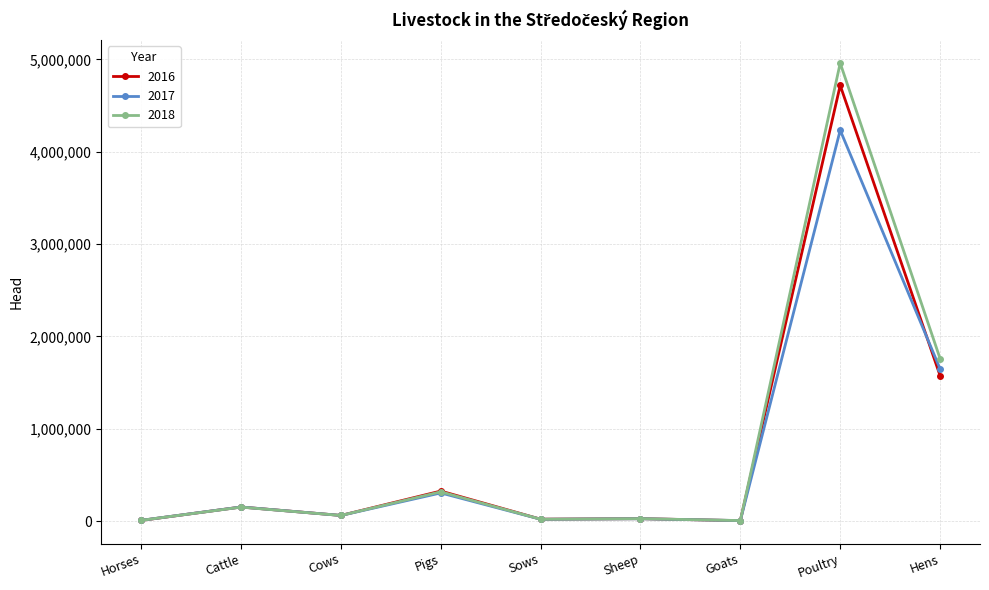

At which label is 2017 closest to 2118782?

Hens